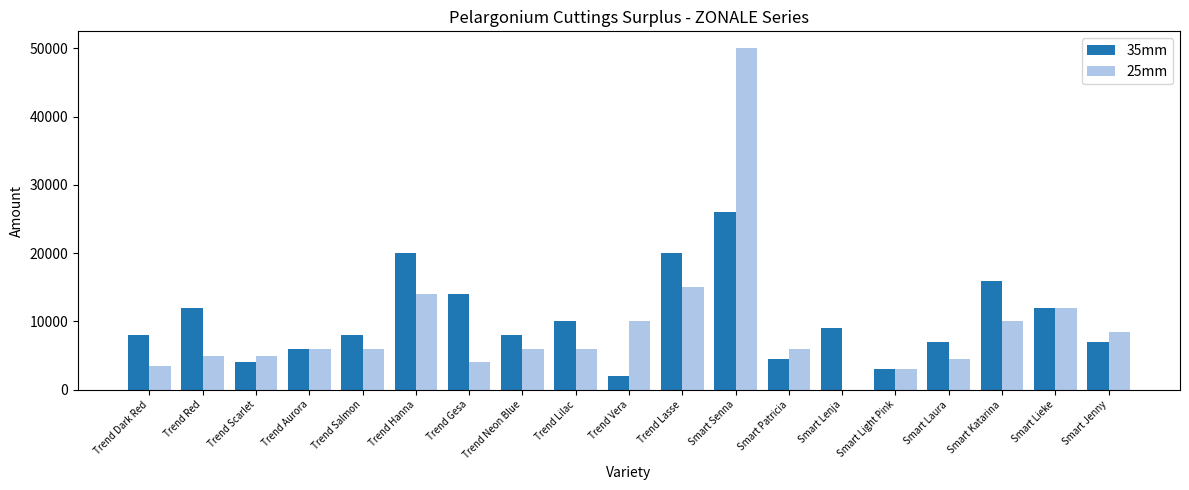

What is the total value across all series at Trend Red?

17000